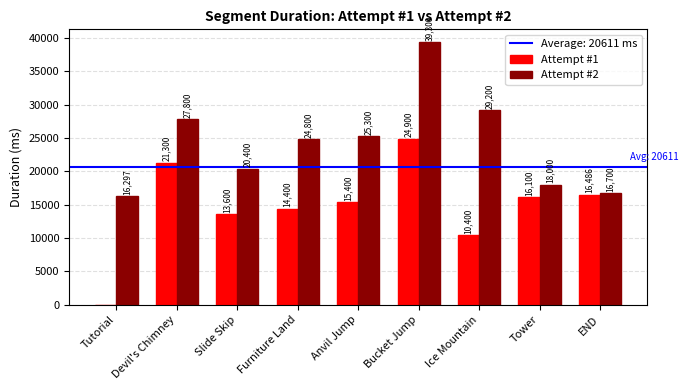

What is the sum of all Attempt #2 values?

217797